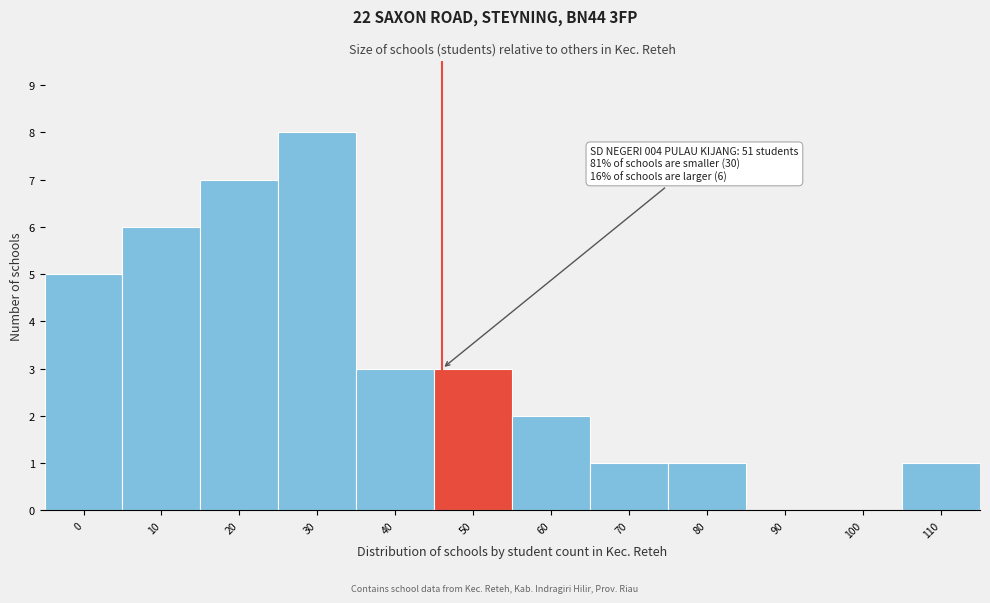

Reading left to right, what are all the values shown in this chart?

0=5	10=6	20=7	30=8	40=3	50=3	60=2	70=1	80=1	90=0	100=0	110=1